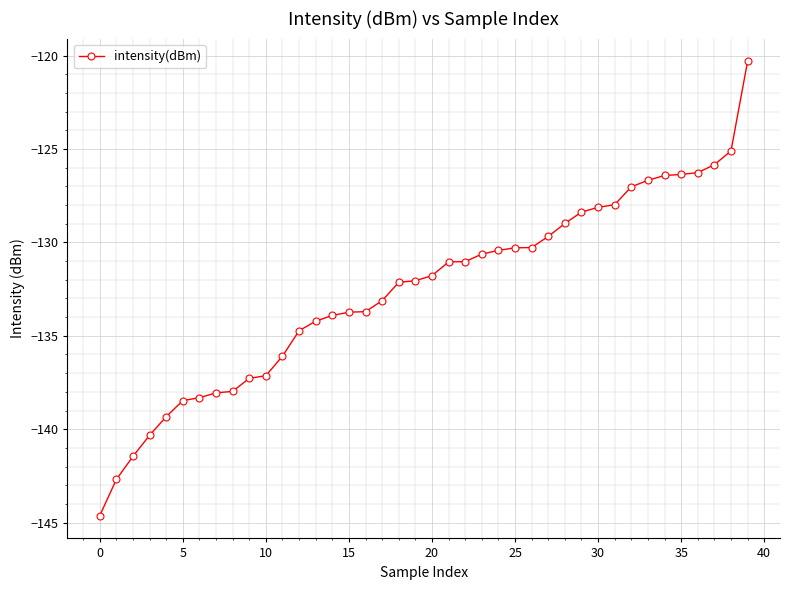

What is the minimum value shown in the chart?

-144.6